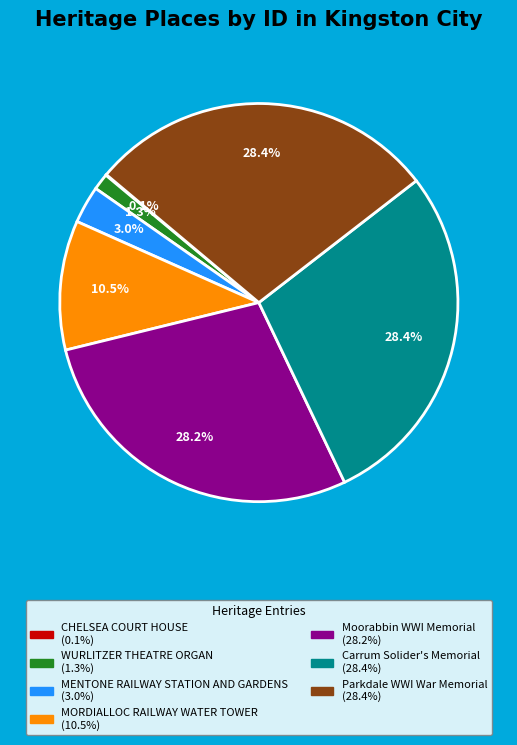

To the nearest percent, what percentage of the pie is Carrum Solider's Memorial?

28%